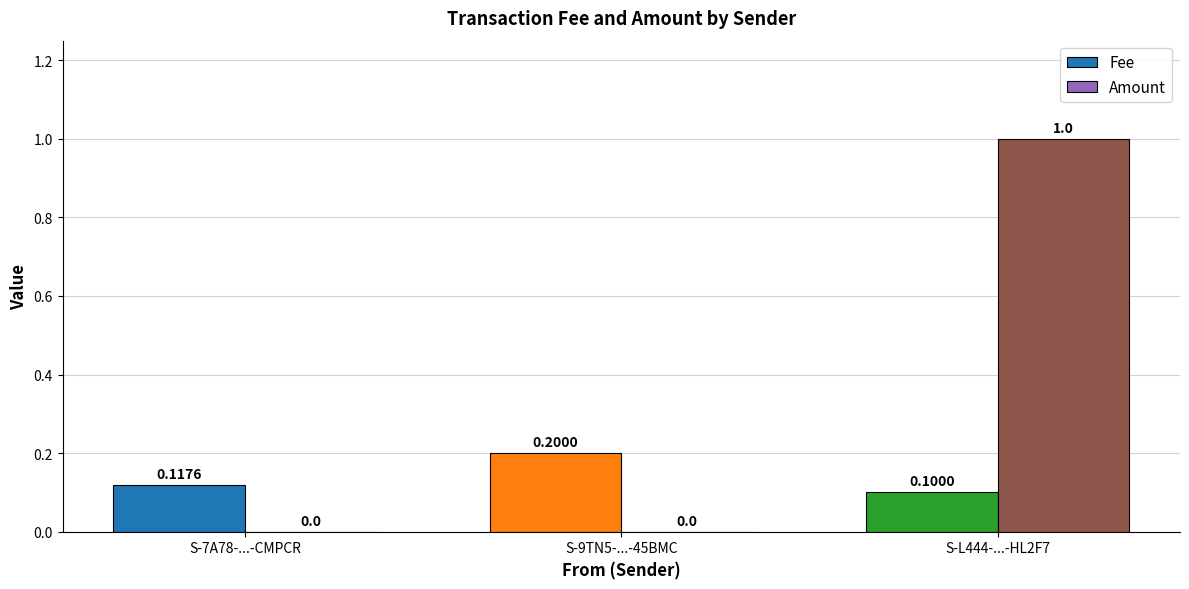

What is the average value of the Fee series?

0.1